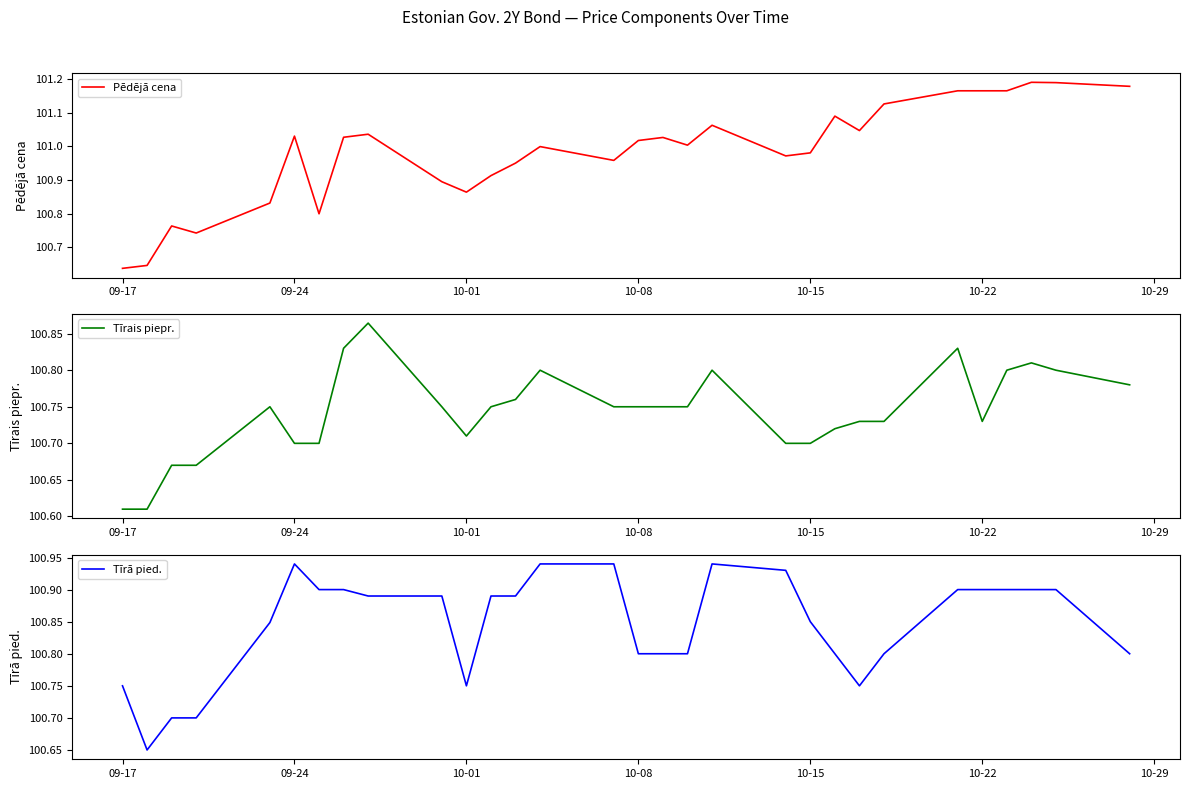

The Pēdējā cena series shows 37.3 at 09-17. True or false?

False